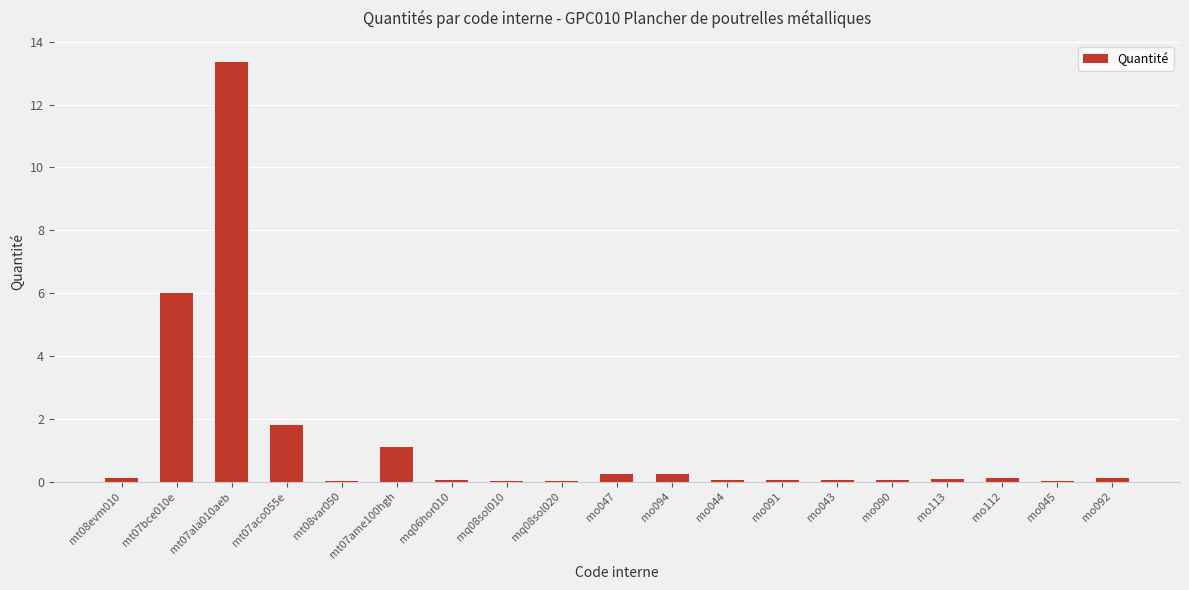

What is the sum of all values?

23.5